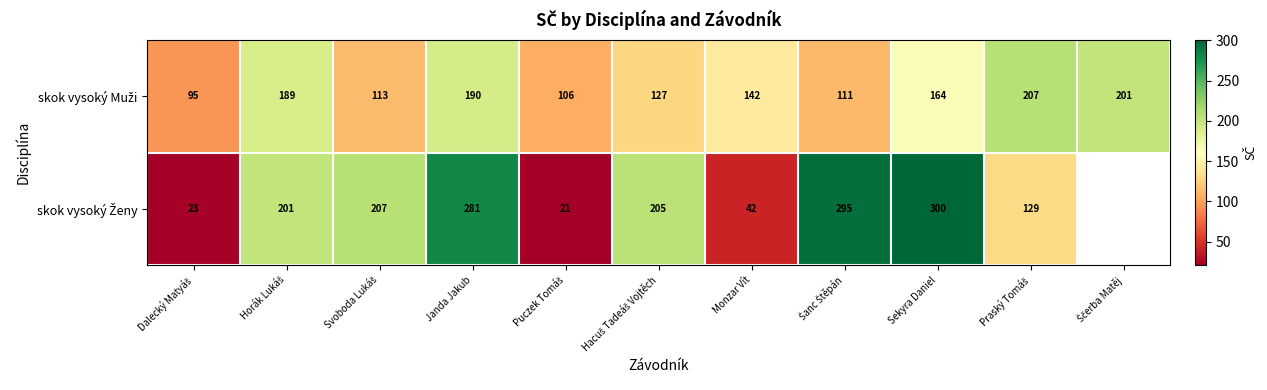

Where does the skok vysoký Muži series first go above 142?

Horák Lukáš